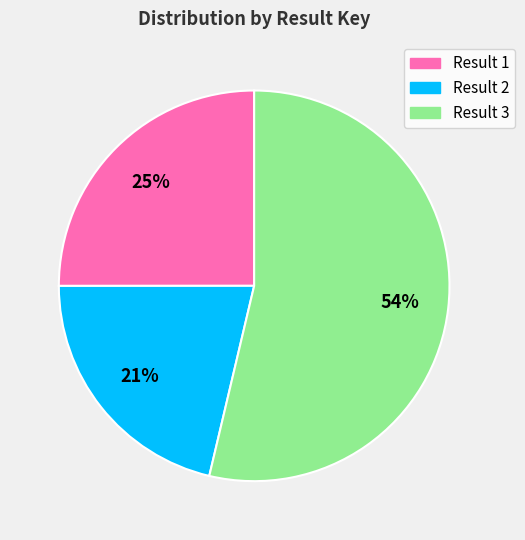

To the nearest percent, what is the average slice percentage?

33%